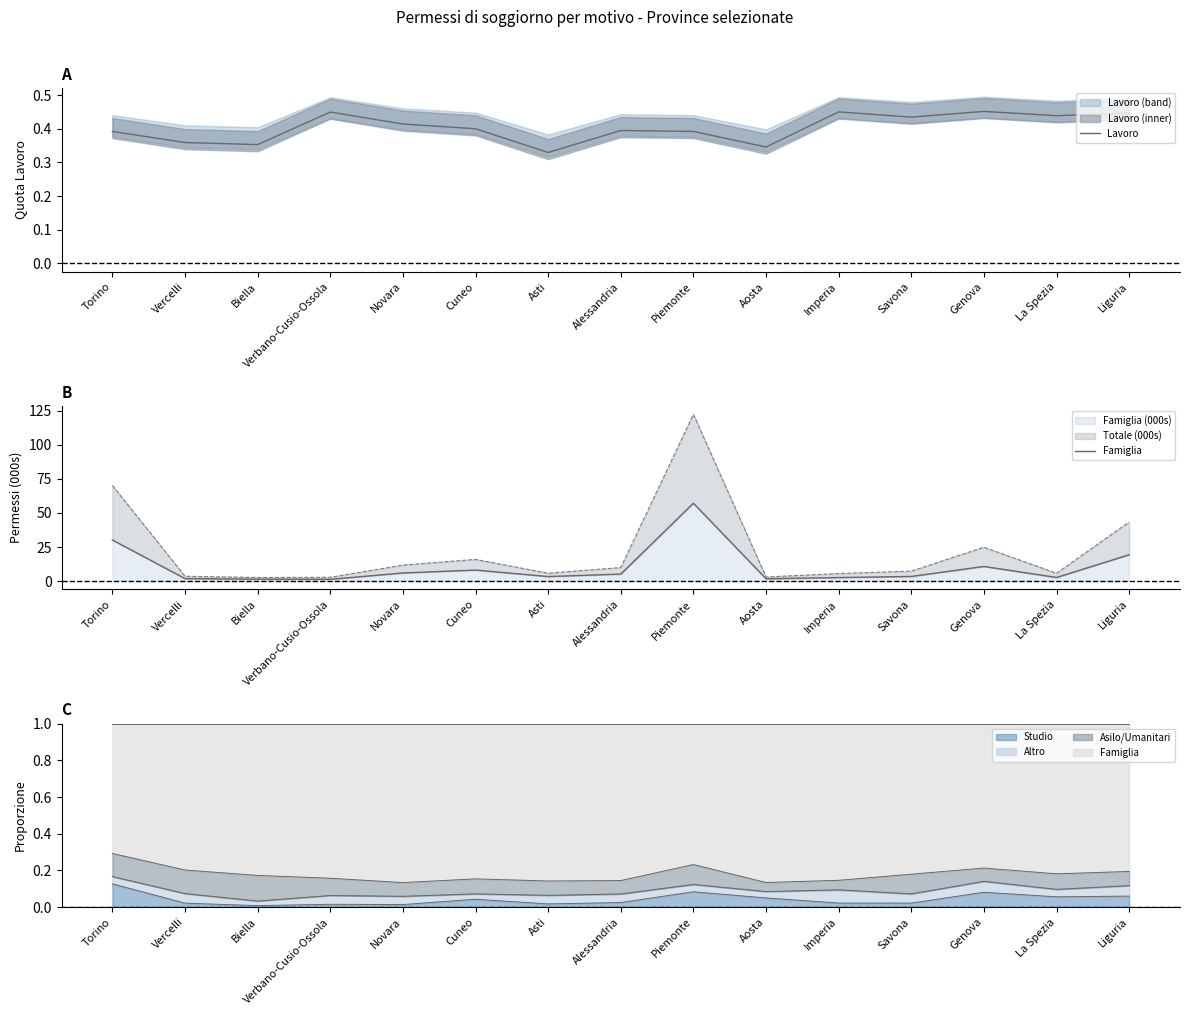

How many interior local valleys does the Famiglia series have?

4